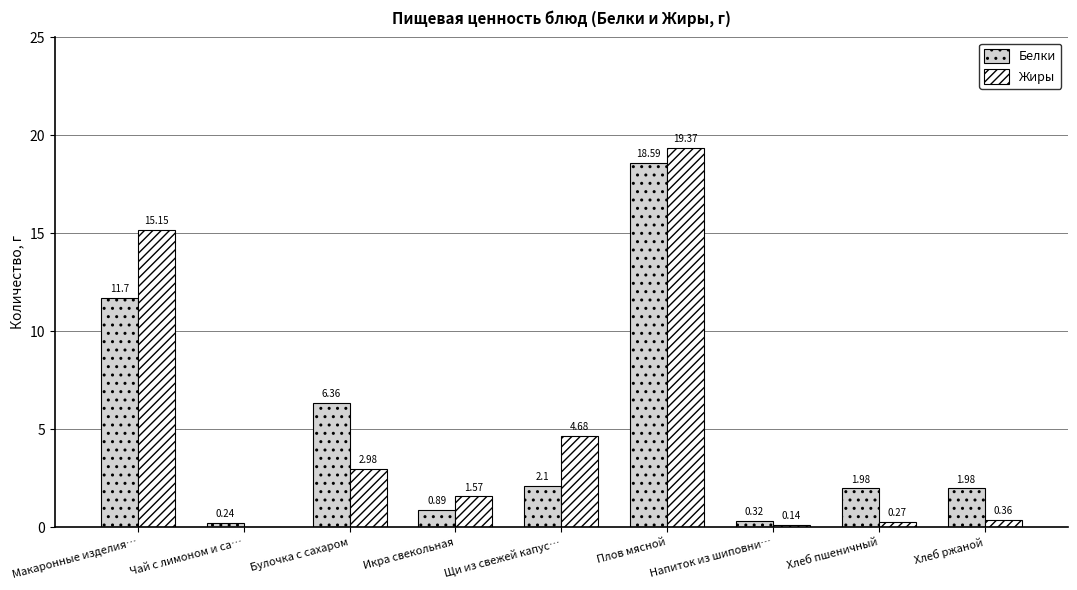

What is the sum of the Белки values at Макаронные изделия… and Хлеб ржаной?

13.7